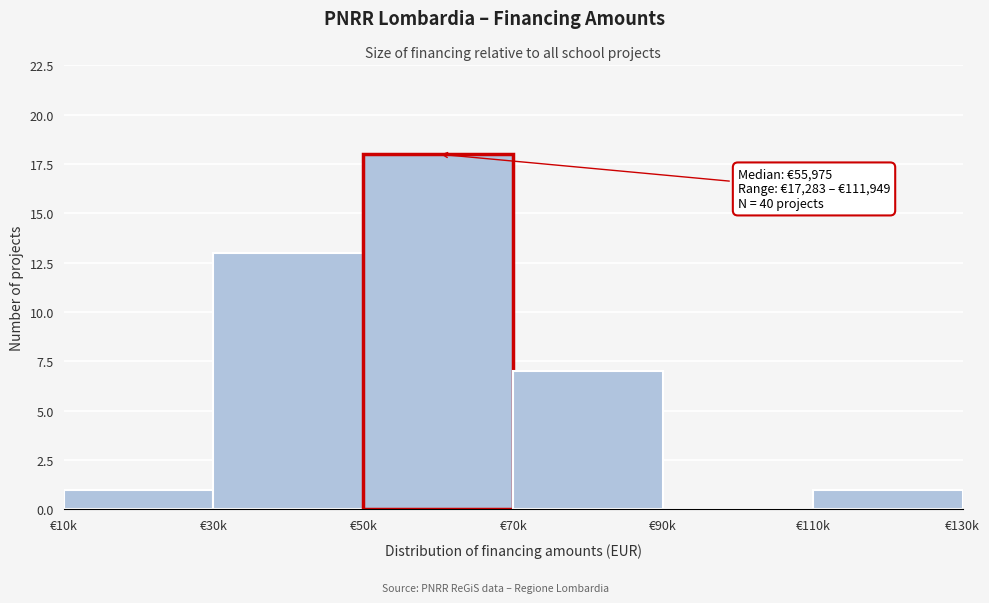

Reading left to right, transcribe all the data shown in this chart.

€10k=1	€30k=13	€50k=18	€70k=7	€90k=0	€110k=1